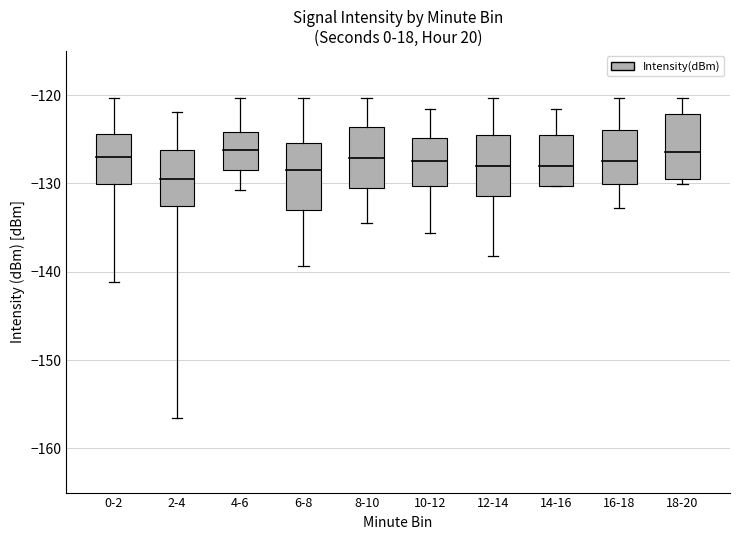

True or false: q3 and max cross at least once.

False